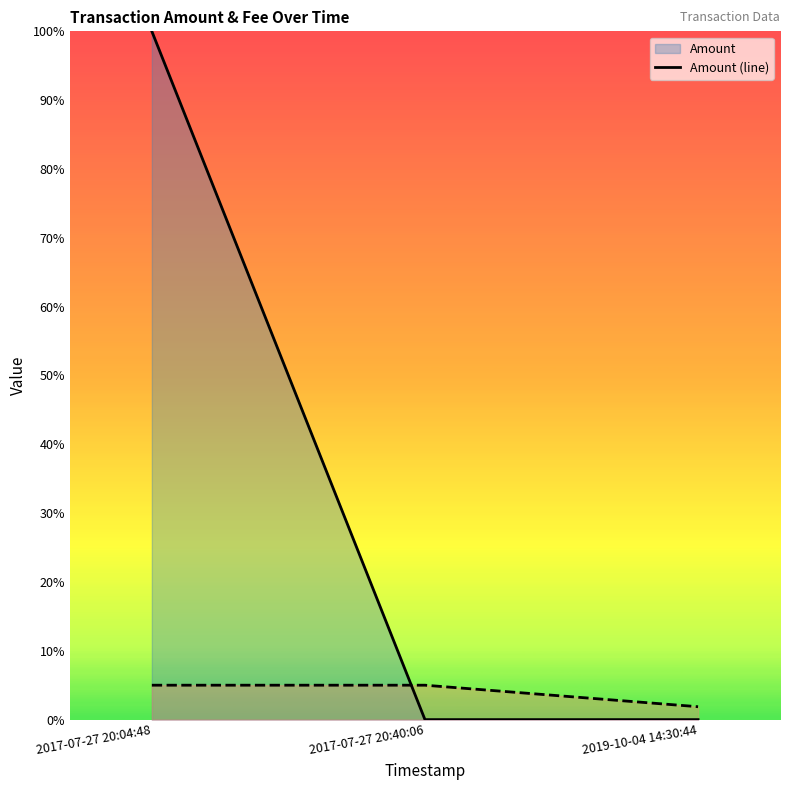

Is it true that Amount (line) equals 1.6 at 2017-07-27 20:04:48?

False